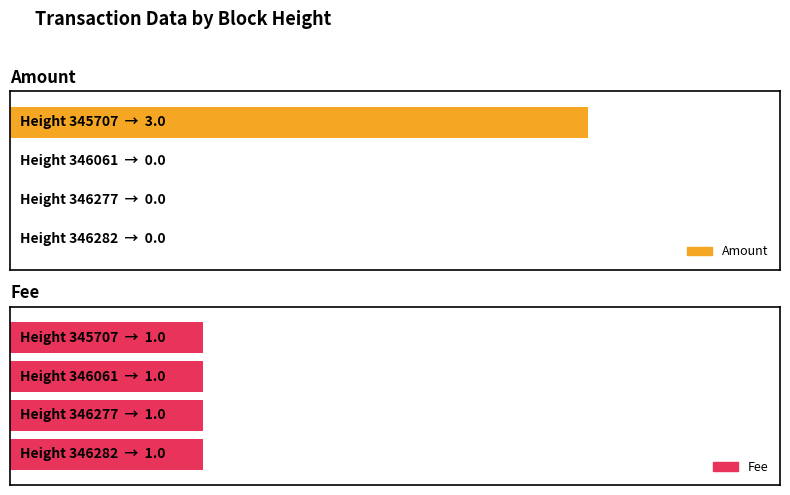

What is the total value across all series at 346061?

1